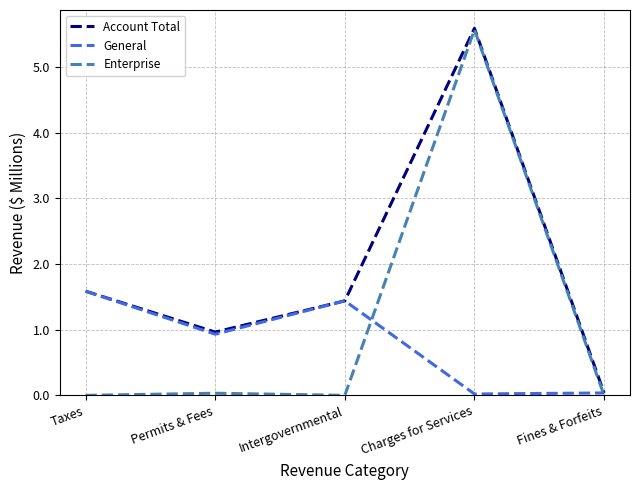

Between Intergovernmental and Charges for Services, which series saw the biggest shift?

Enterprise